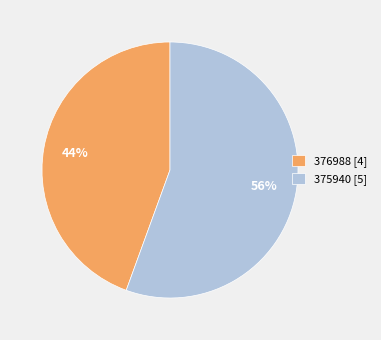

Is it true that 376988 is 34% of the pie?

False